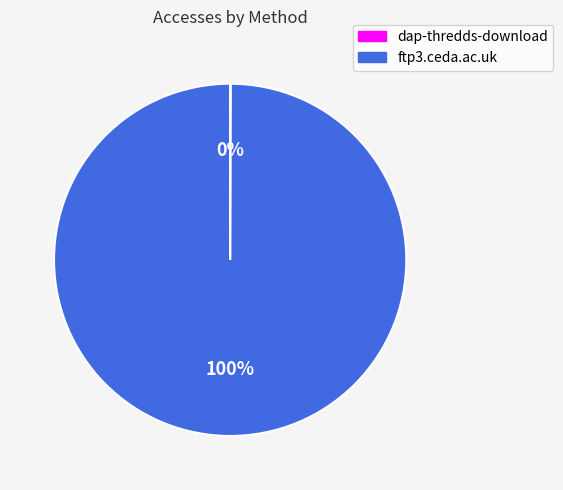

Which slice represents more than half of the pie?

ftp3.ceda.ac.uk